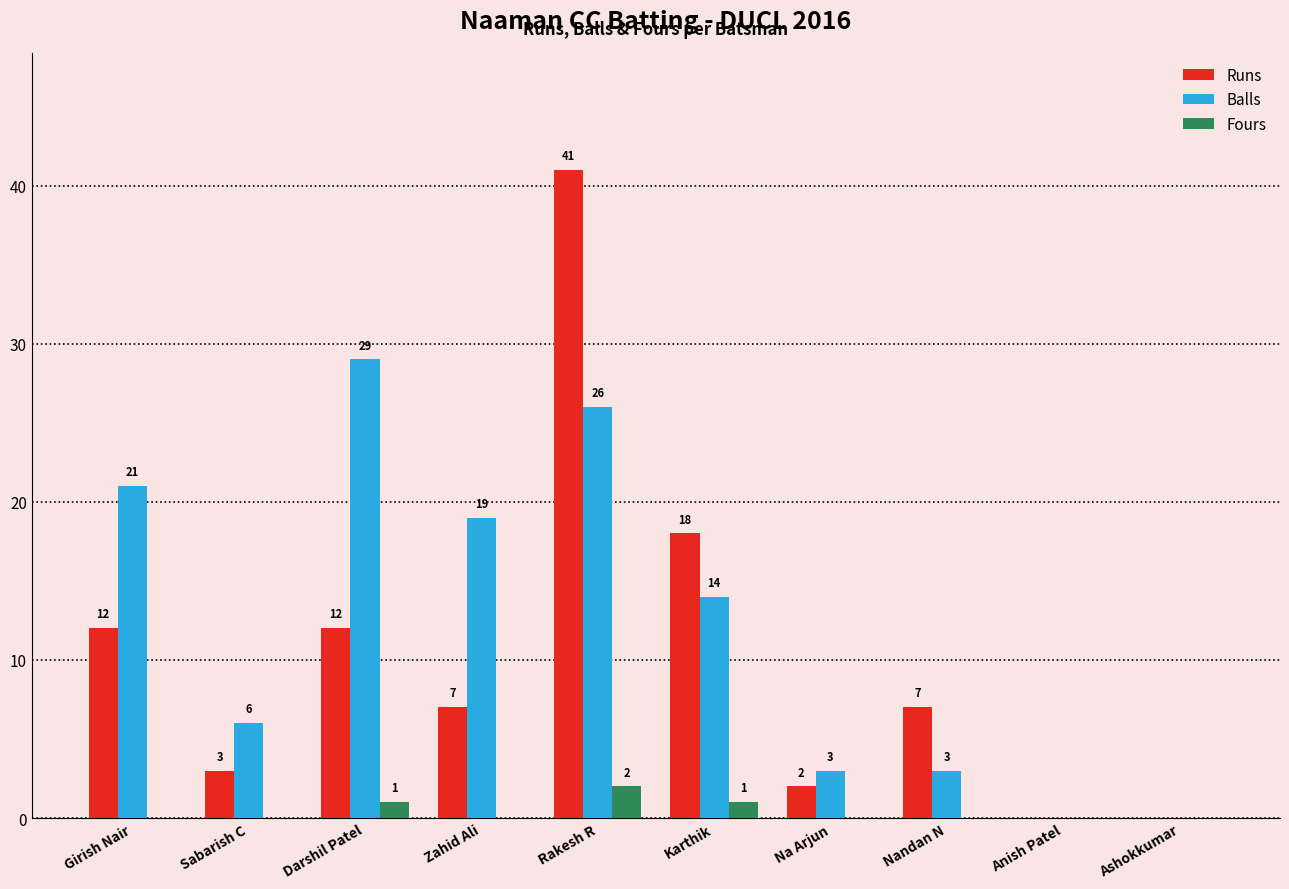

What are all the series names shown in the legend?

Runs, Balls, Fours